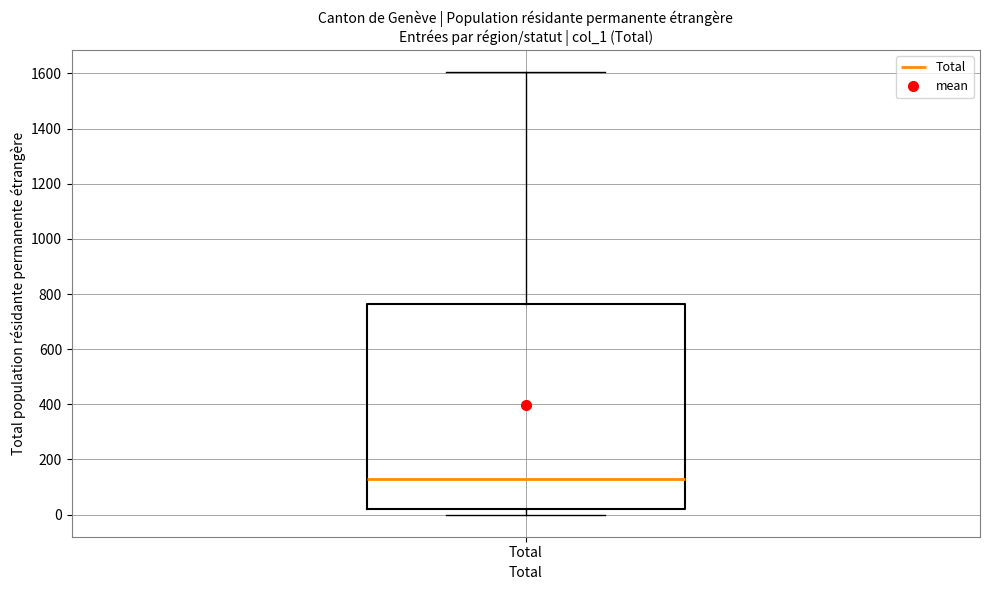

Read this box plot against the y-axis: the position of the median line, the range covered by the box, and the ends of both whiskers. The values are not printed on the chart, so give them approximately, as read against the axis.

median 140, box 20 to 760, whiskers 0 to 1600